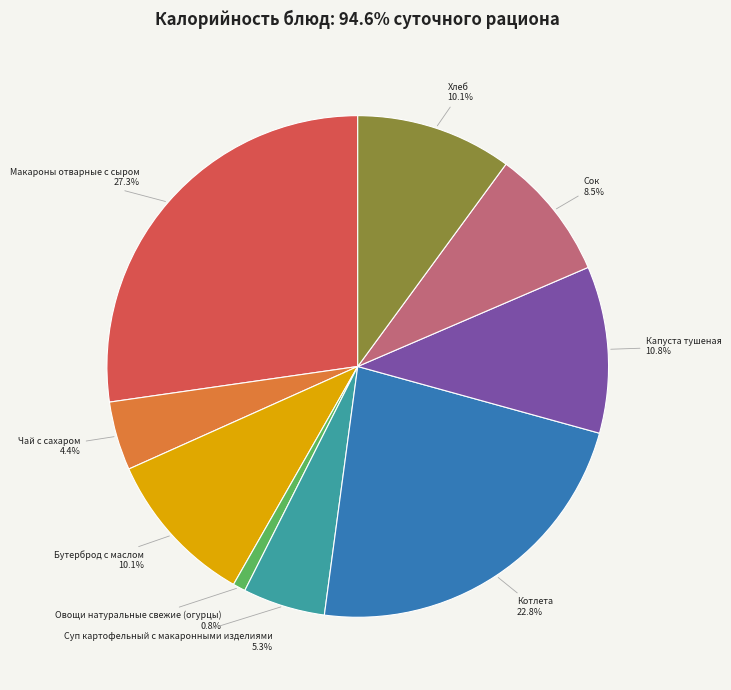

Approximately how many times larger is the value at Хлеб compared to Котлета?

0.4